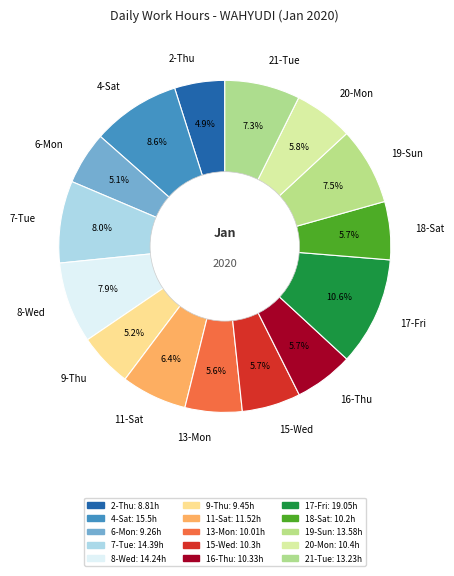

How many segments does this pie chart have?

15